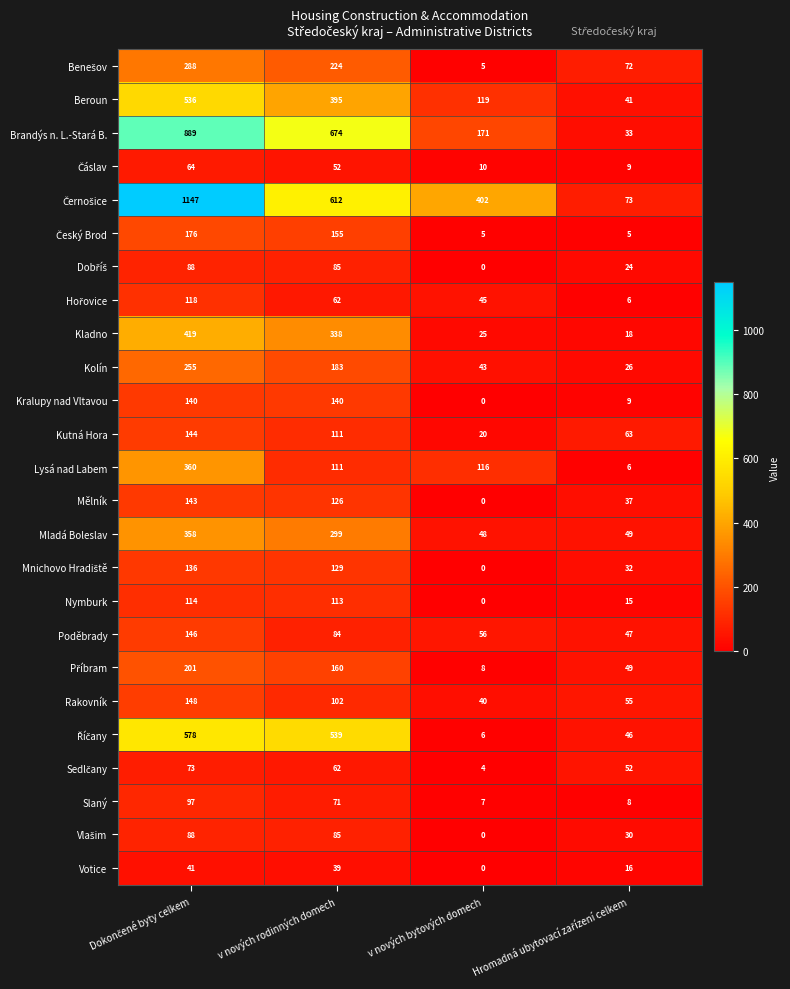

What is the highest value of the Mladá Boleslav series?

358